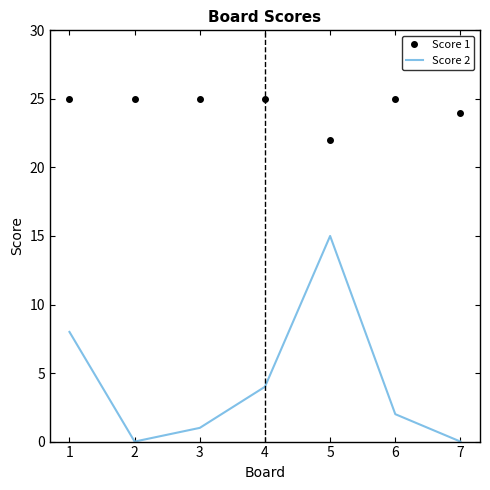

At which category is the sum across all series the highest?

5